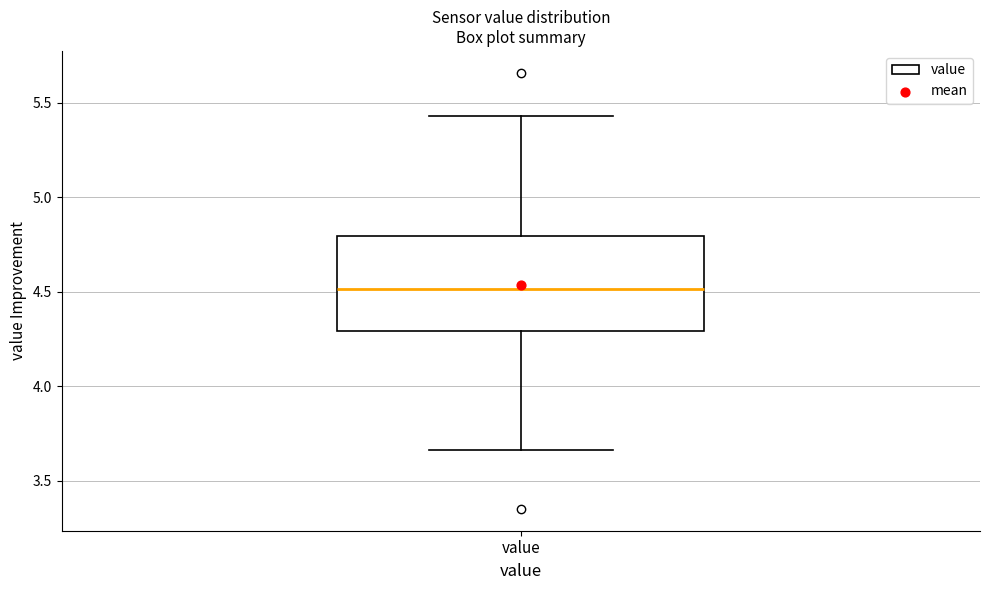

Where is the lower edge of the box for value on the y-axis? The values are not printed on the chart, so give them approximately, as read against the axis.

4.30